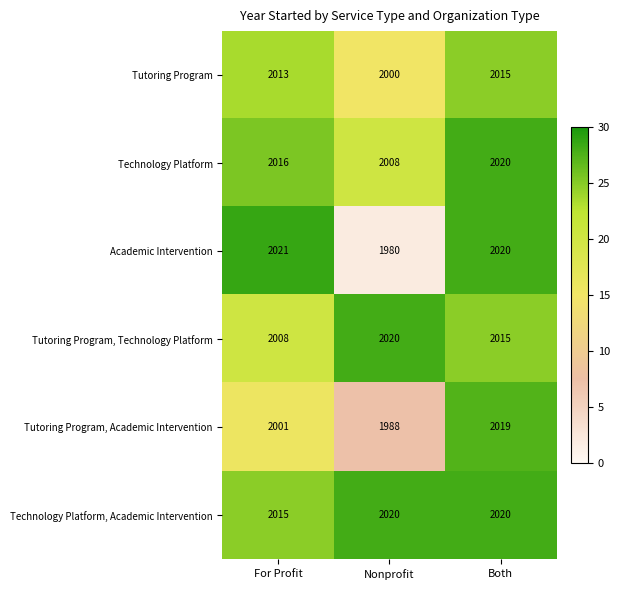

What is the difference between the highest and lowest values at Both?

5